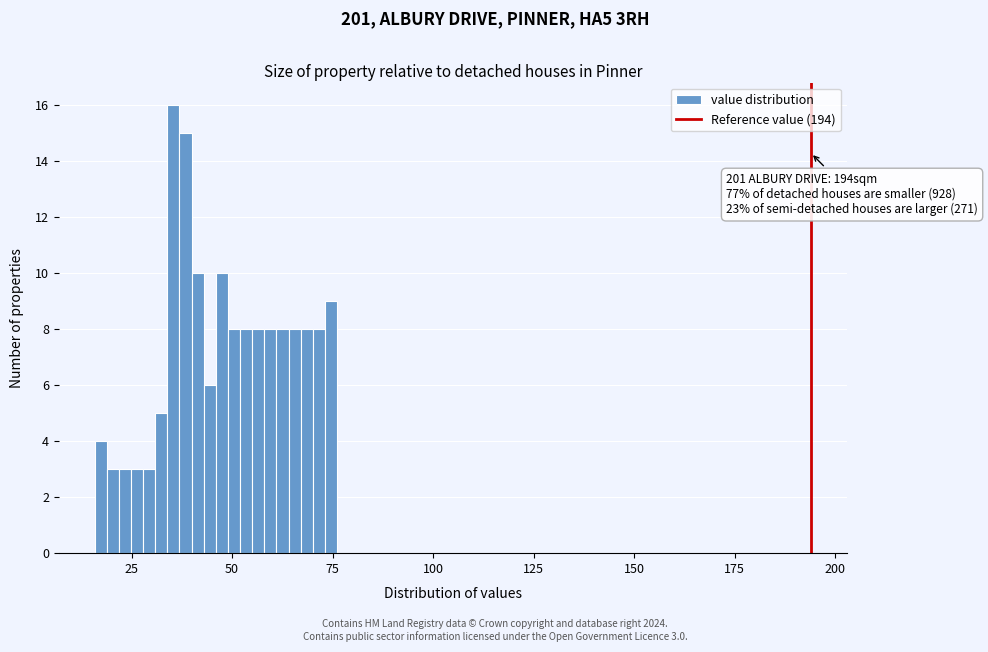

Read against the x-axis, roughly where is the centre of the tallest bar?

35